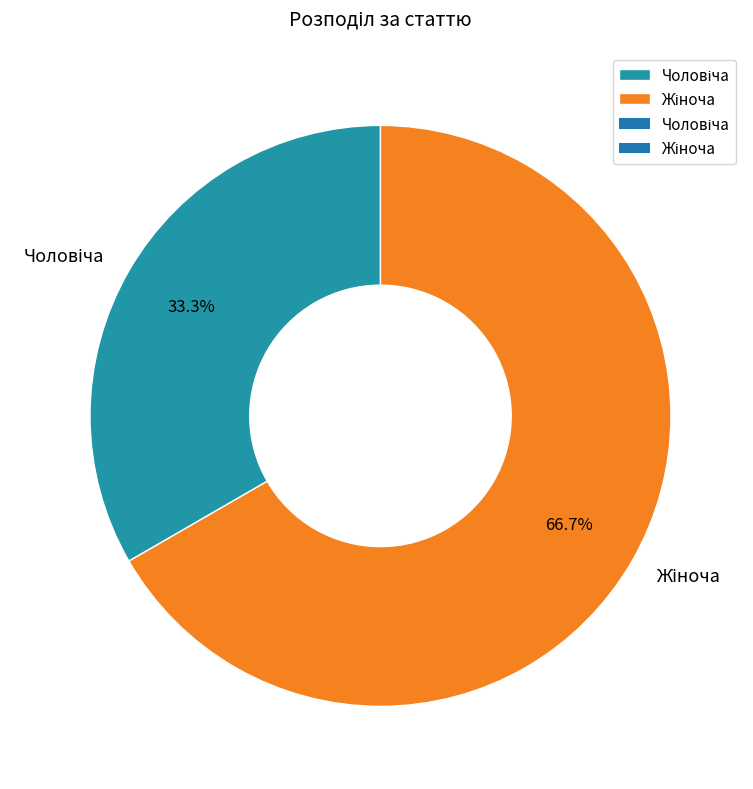

Is there a majority slice in this chart?

Yes